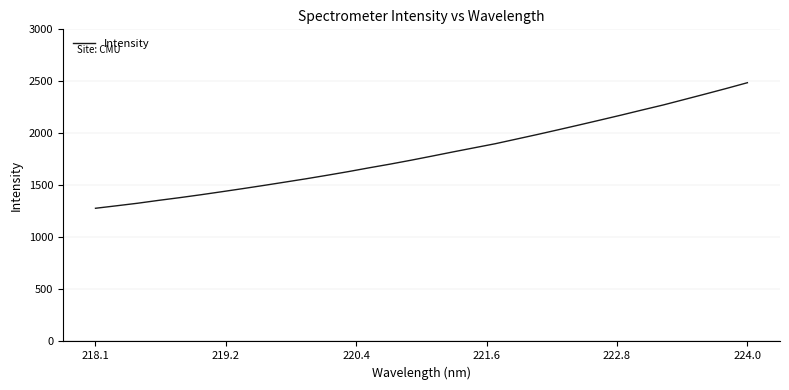

What is the difference between the maximum and minimum values?

1206.9